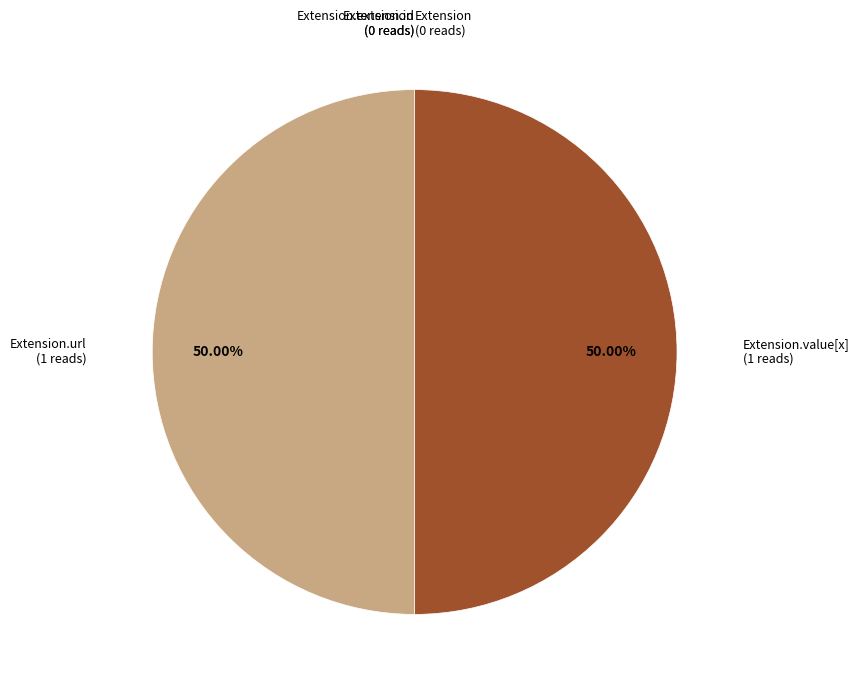

Which category has the biggest portion of the pie?

Extension.url